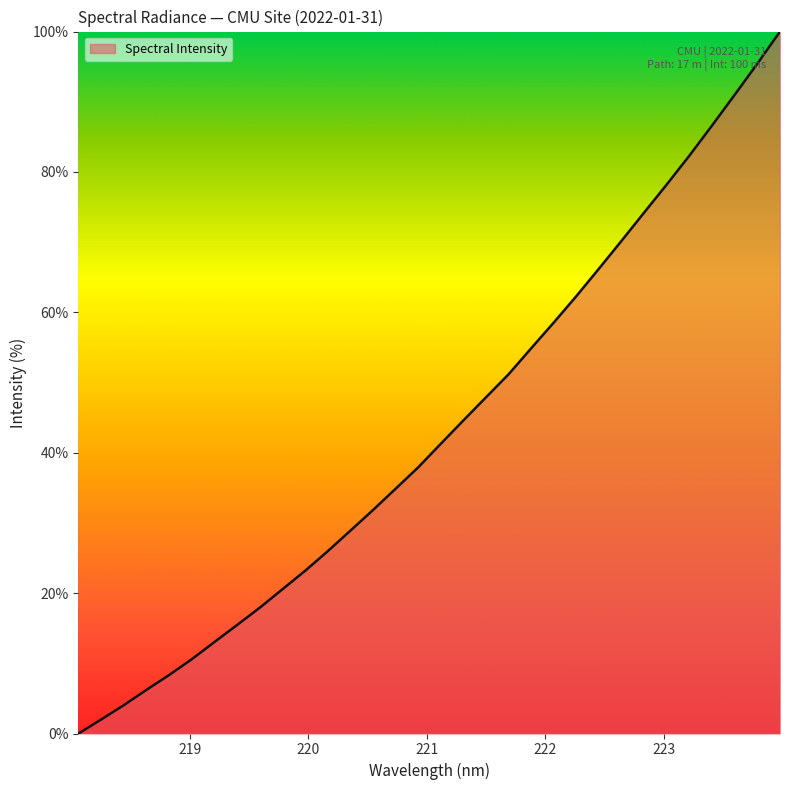

What is the maximum value shown in the chart?

100.0